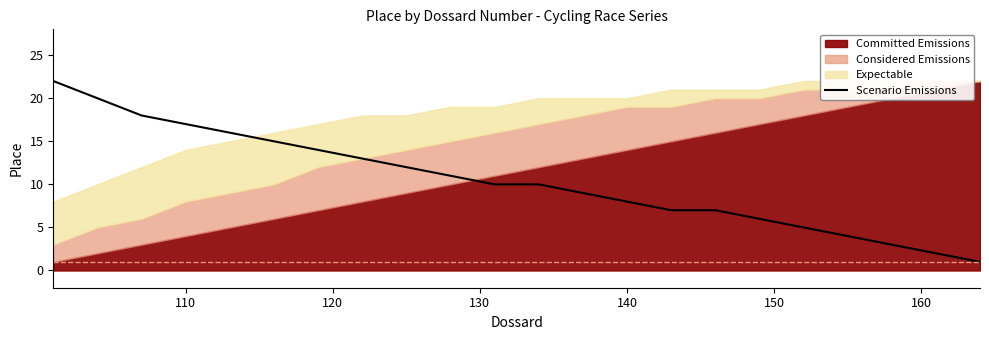

Is it true that Scenario Emissions equals 2 at 140?

False